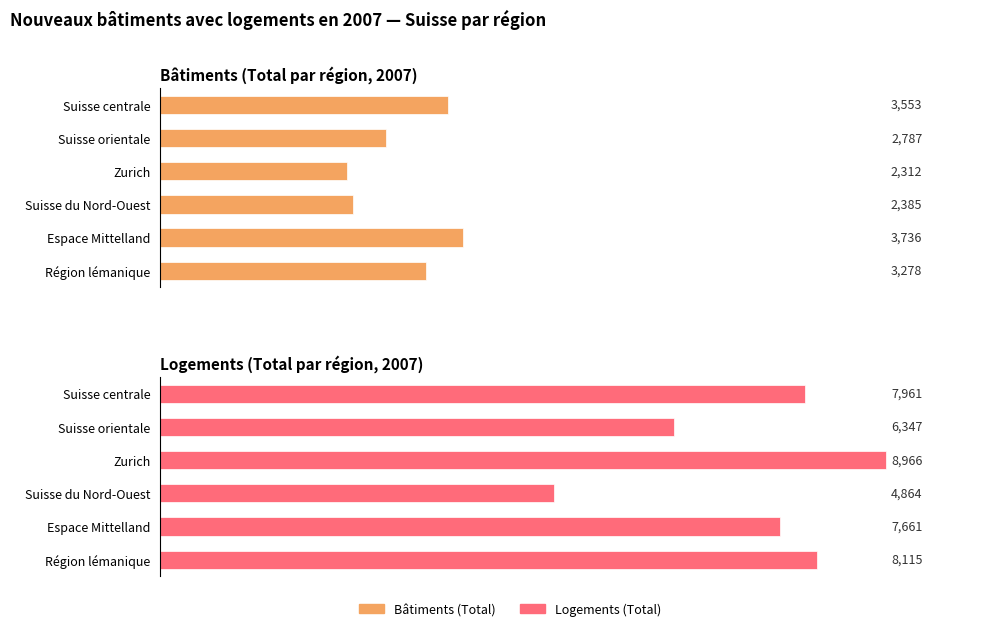

Reading left to right, extract all data points from this chart.

Bâtiments (Total): 3278	3736	2385	2312	2787	3553
Logements (Total): 8115	7661	4864	8966	6347	7961